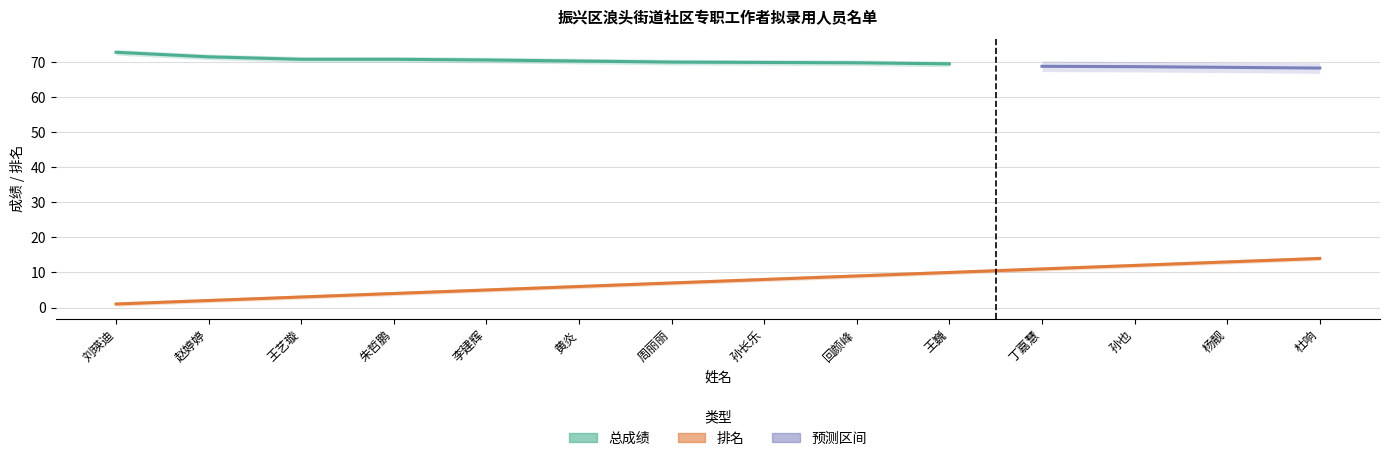

Is it true that the value at 杨靓 is 13?

True